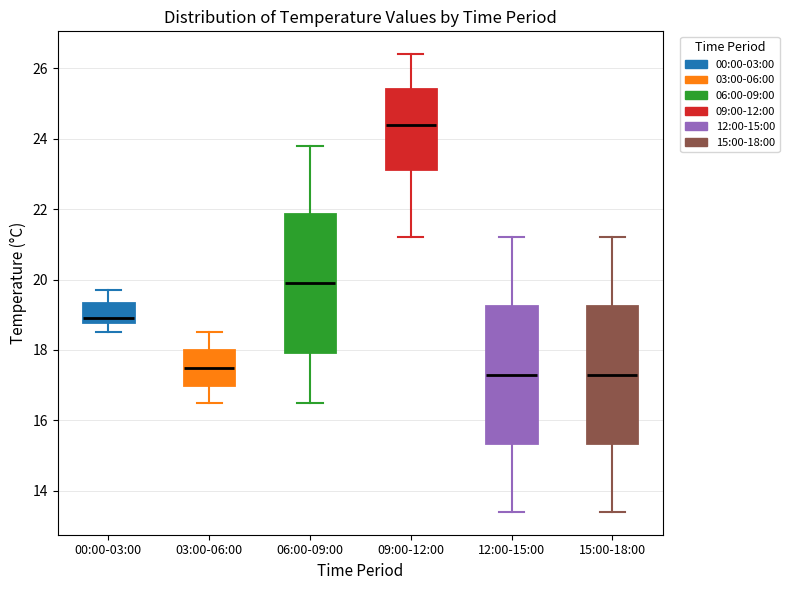

Where is the upper edge of the box for 12:00-15:00 on the y-axis? The values are not printed on the chart, so give them approximately, as read against the axis.

19.2